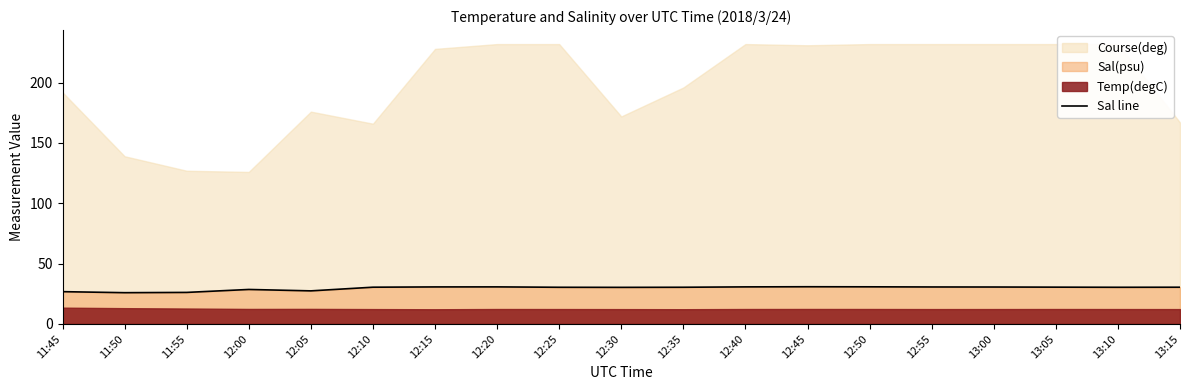

True or false: Sal line has a value of 12.7 at 12:05.

False